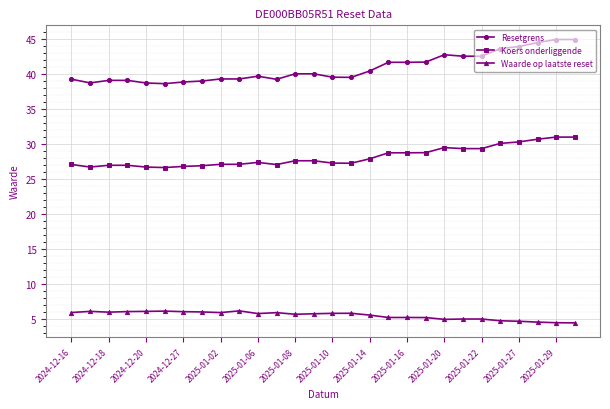

How many series are shown in this chart?

3